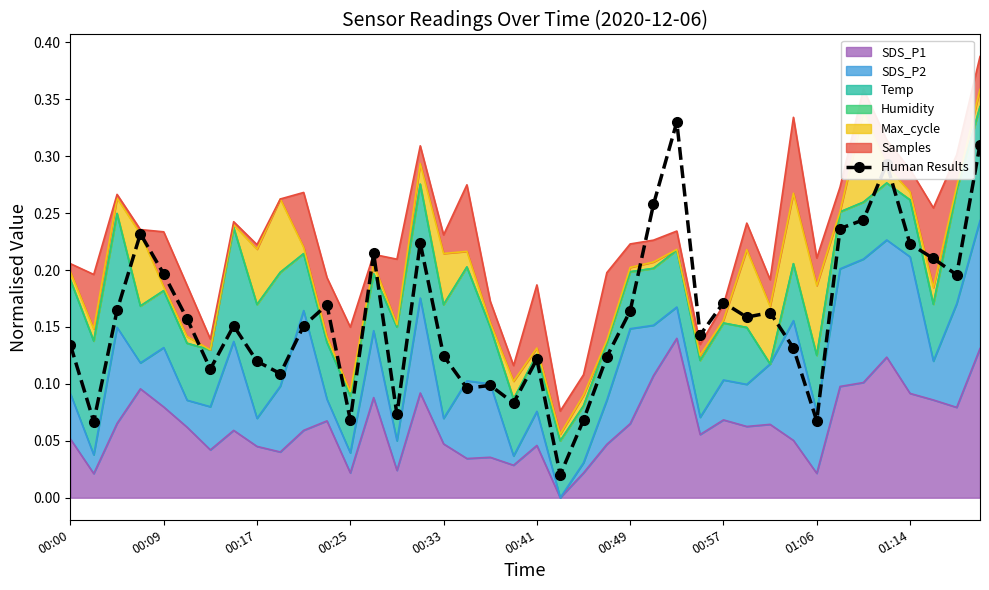

What is the change in value from 17 to 36?

+0.1